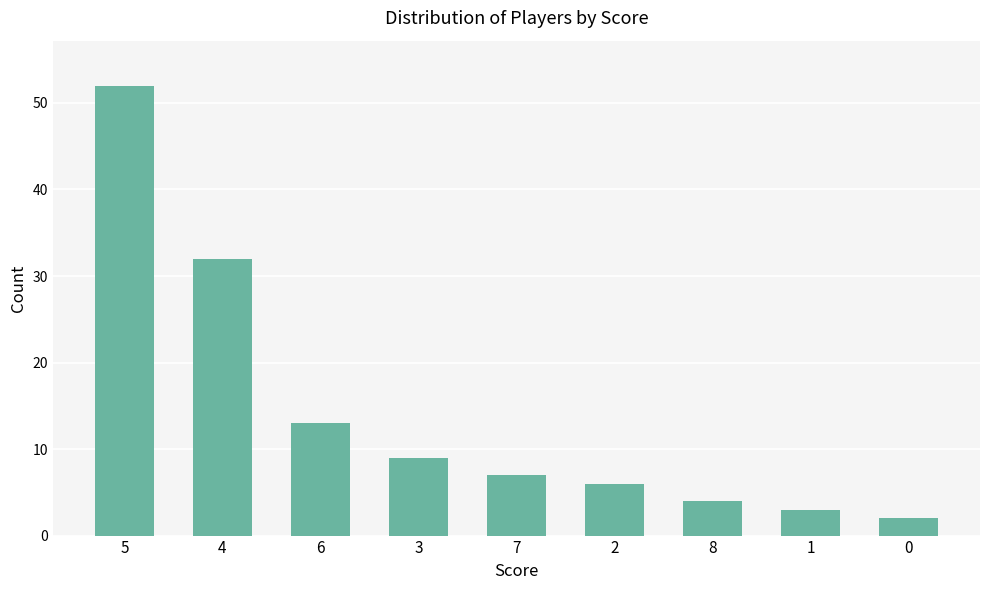

True or false: the data shows 8 at 4.

False